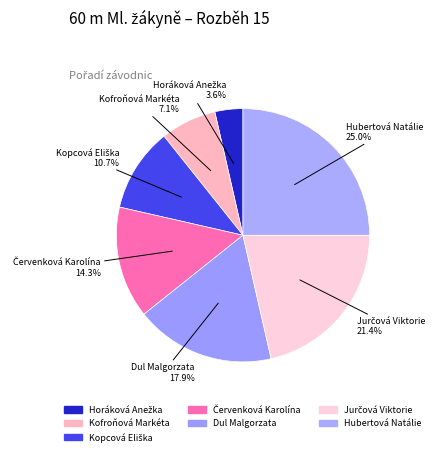

How many segments does this pie chart have?

7